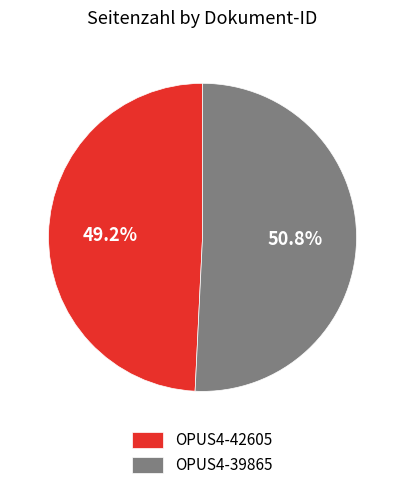

What is the ratio of the value at OPUS4-42605 to the value at OPUS4-39865?

1.0